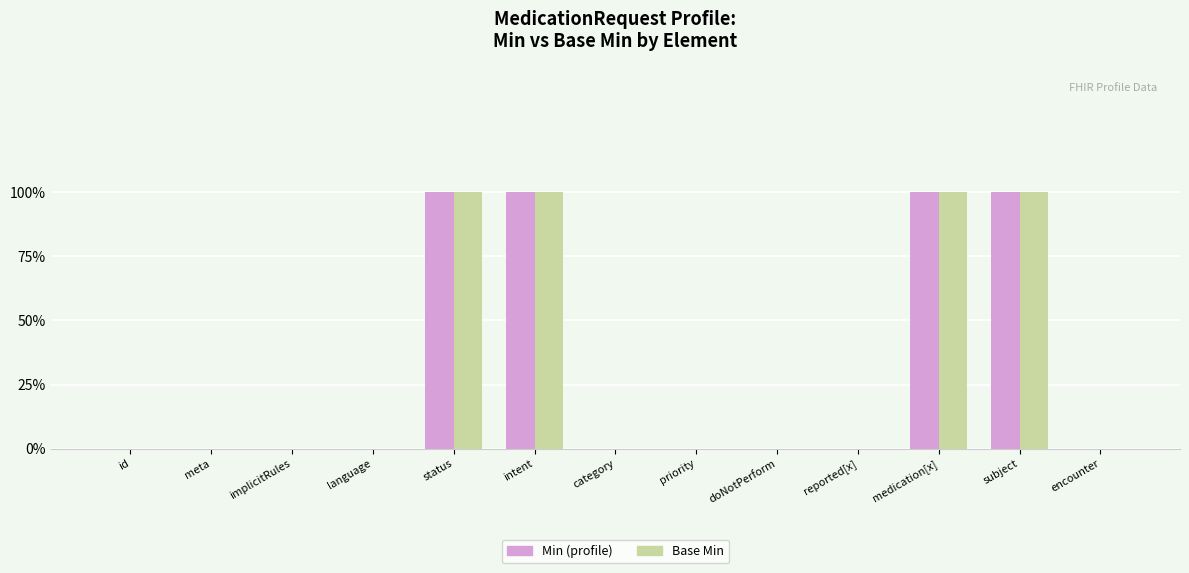

Does the chart contain stacked bars?

No